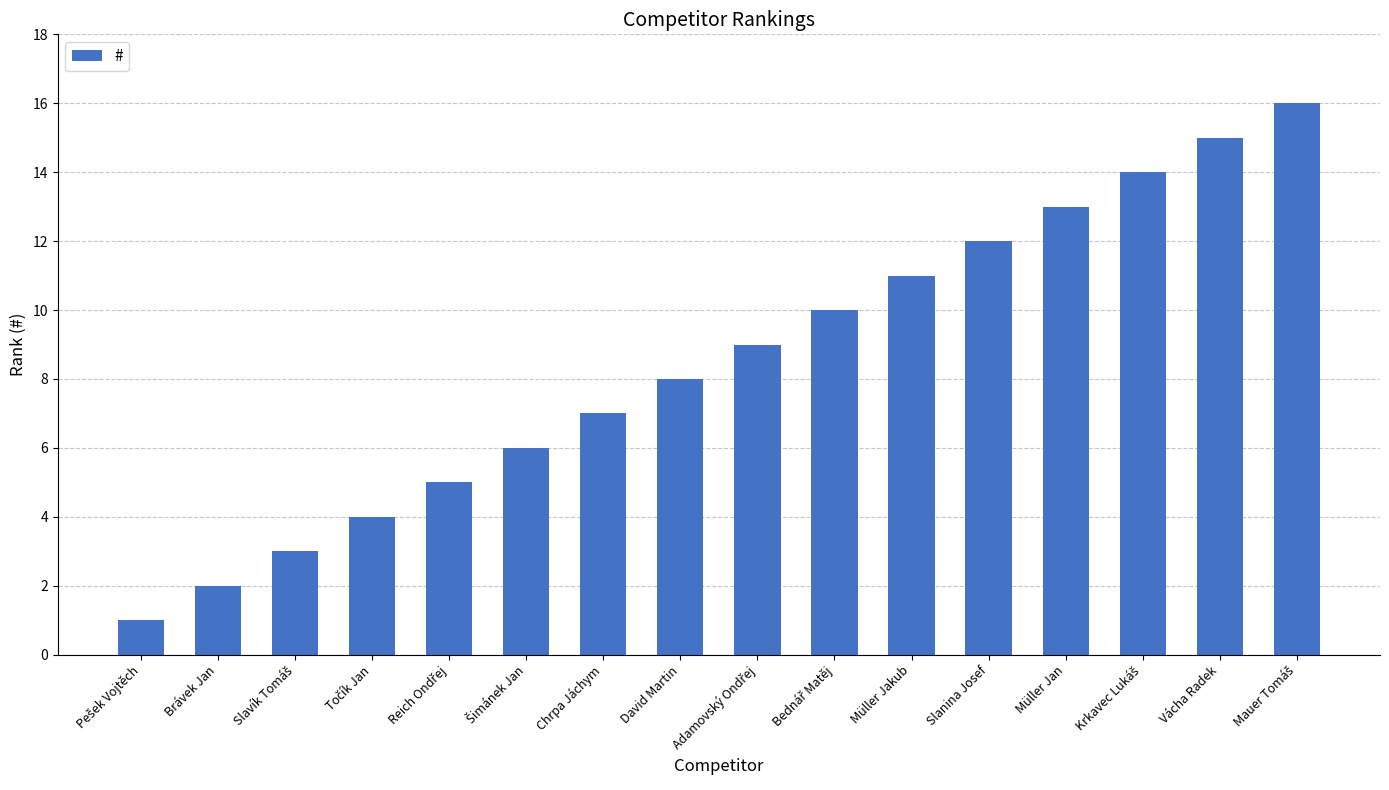

Reading right to left, extract all data points from this chart.

16	15	14	13	12	11	10	9	8	7	6	5	4	3	2	1